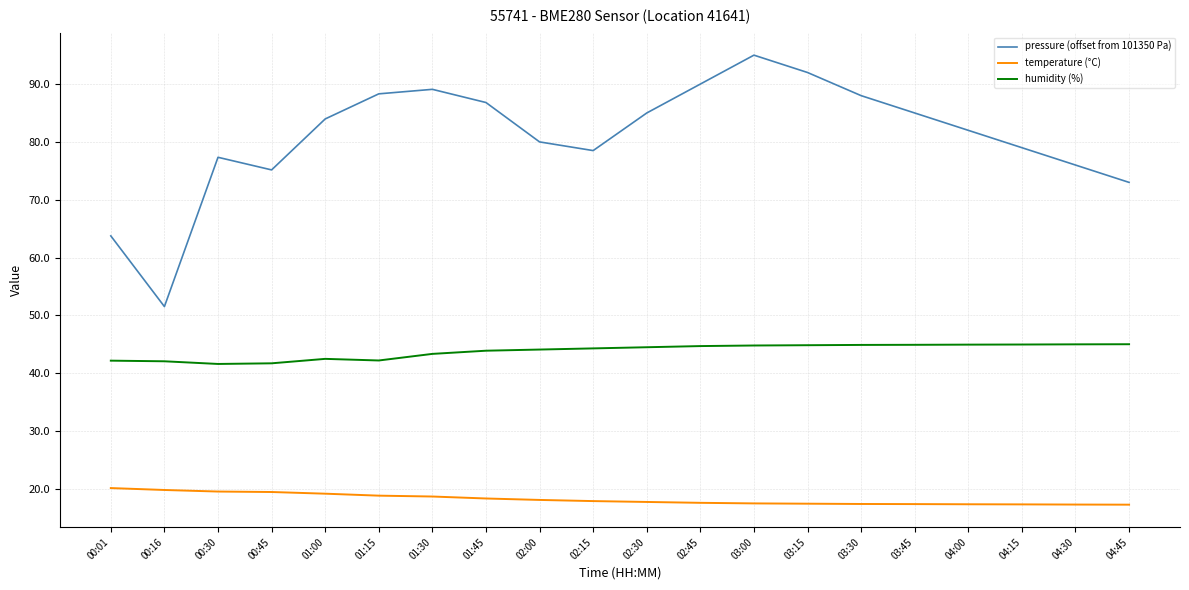

Which category has the highest value across all series?

03:00